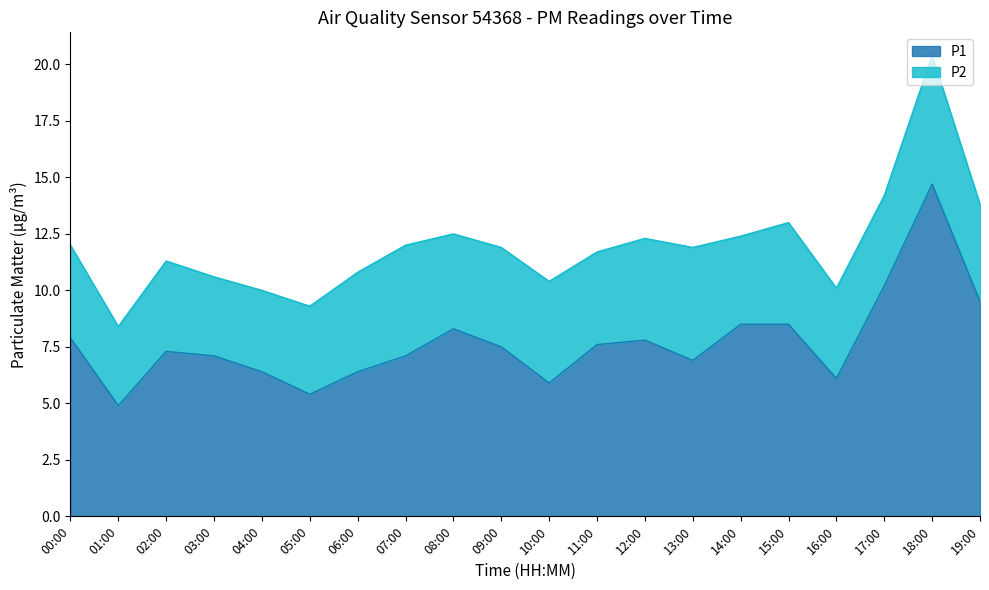

How many values are below 7?

7